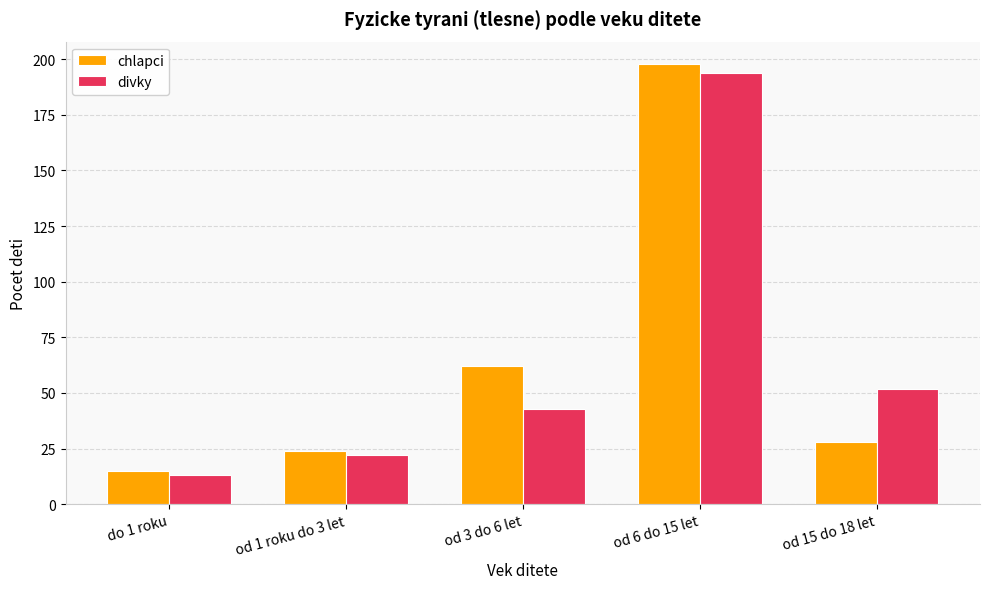

Rank the series by their maximum value, from highest to lowest.

chlapci, divky